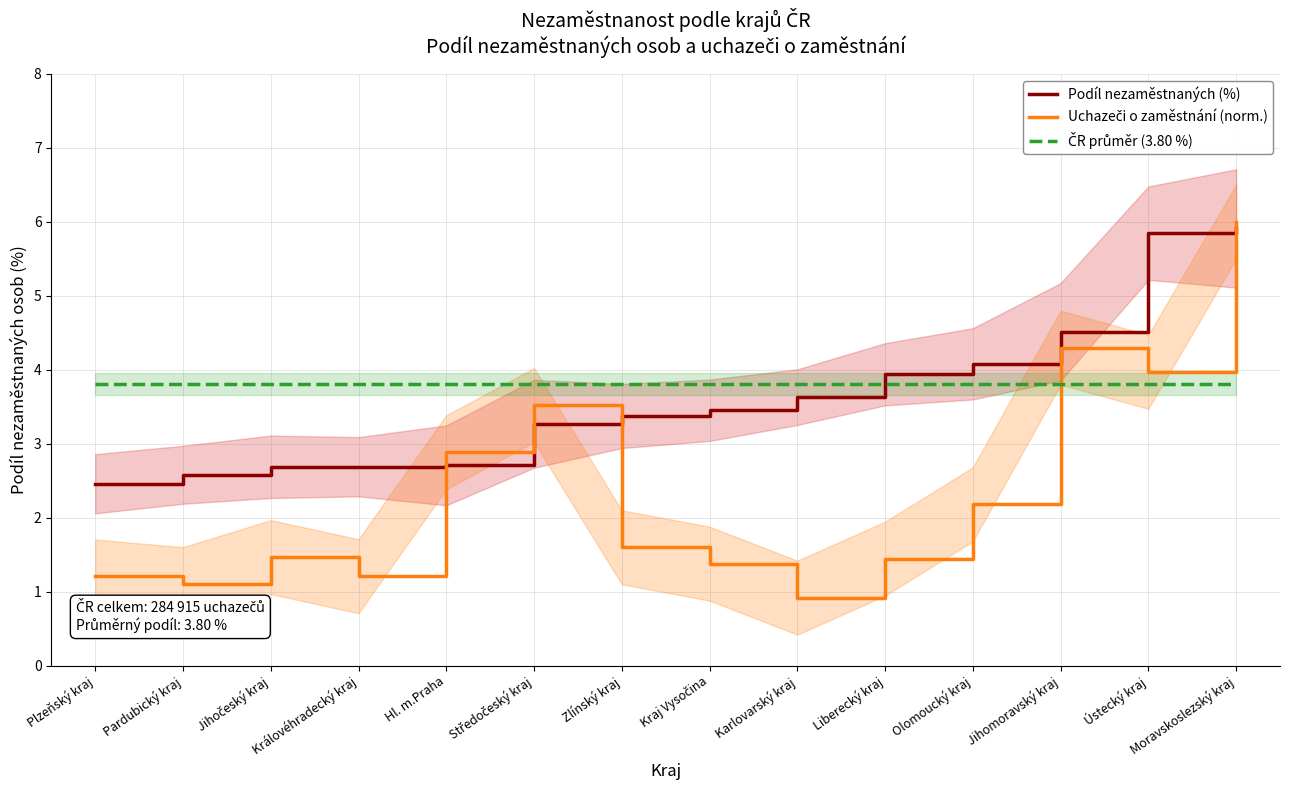

Reading left to right, extract all data points from this chart.

Podíl nezaměstnaných (%): 2.5	2.6	2.7	2.7	2.7	3.3	3.4	3.5	3.6	3.9	4.1	4.5	5.8	5.9
Uchazeči o zaměstnání (norm.): 1.2	1.1	1.5	1.2	2.9	3.5	1.6	1.4	0.9	1.4	2.2	4.3	4.0	6.0
ČR průměr (3.80 %): 3.8	3.8	3.8	3.8	3.8	3.8	3.8	3.8	3.8	3.8	3.8	3.8	3.8	3.8